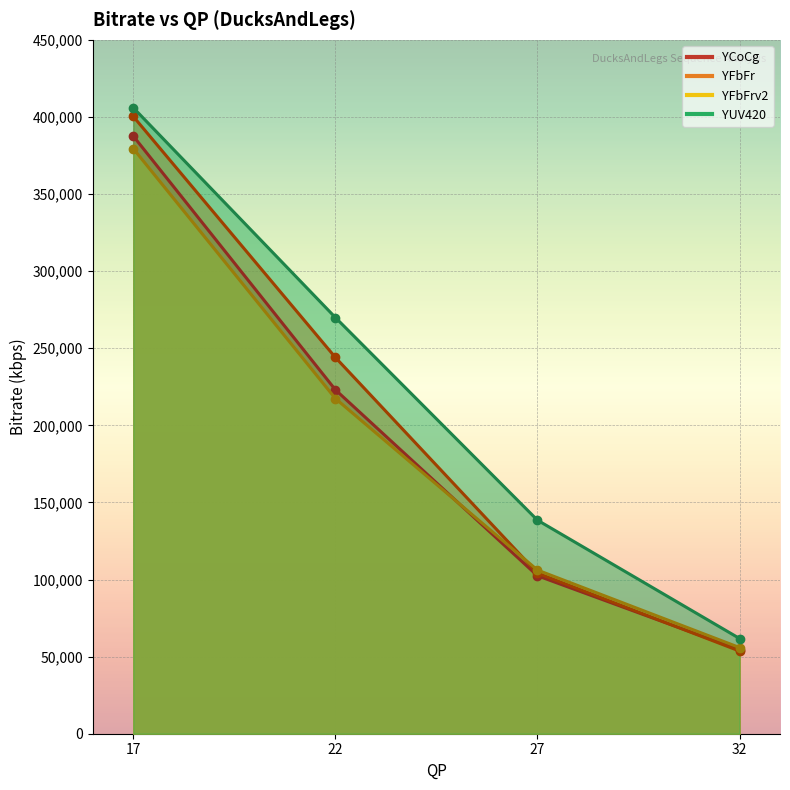

How many data points in YUV420 are less than 269918?

2